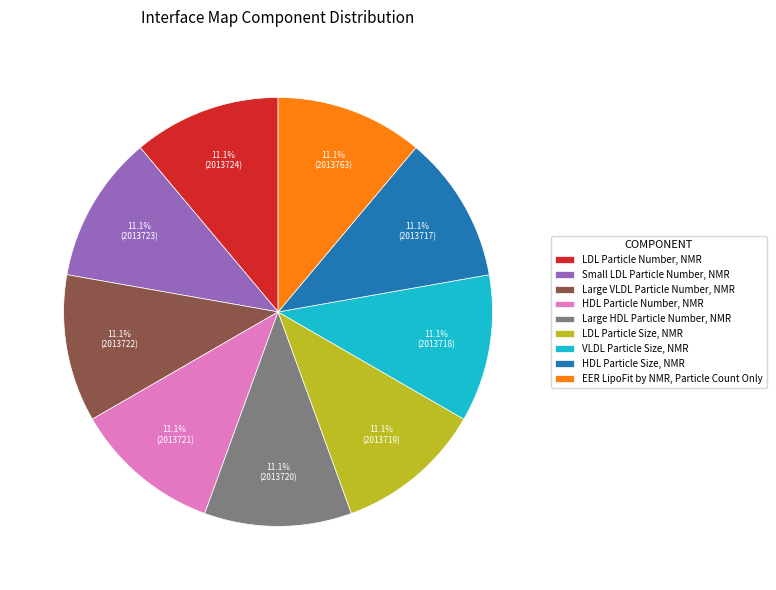

Do HDL Particle Number, NMR and HDL Particle Size, NMR together represent more than half of the pie?

No